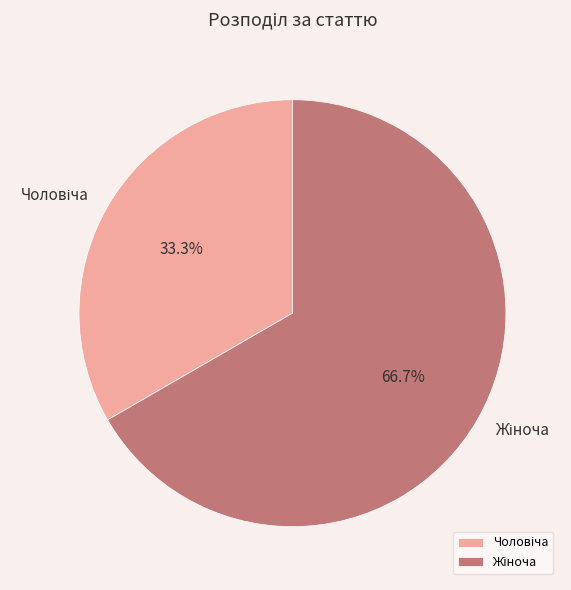

Is there a majority slice in this chart?

Yes